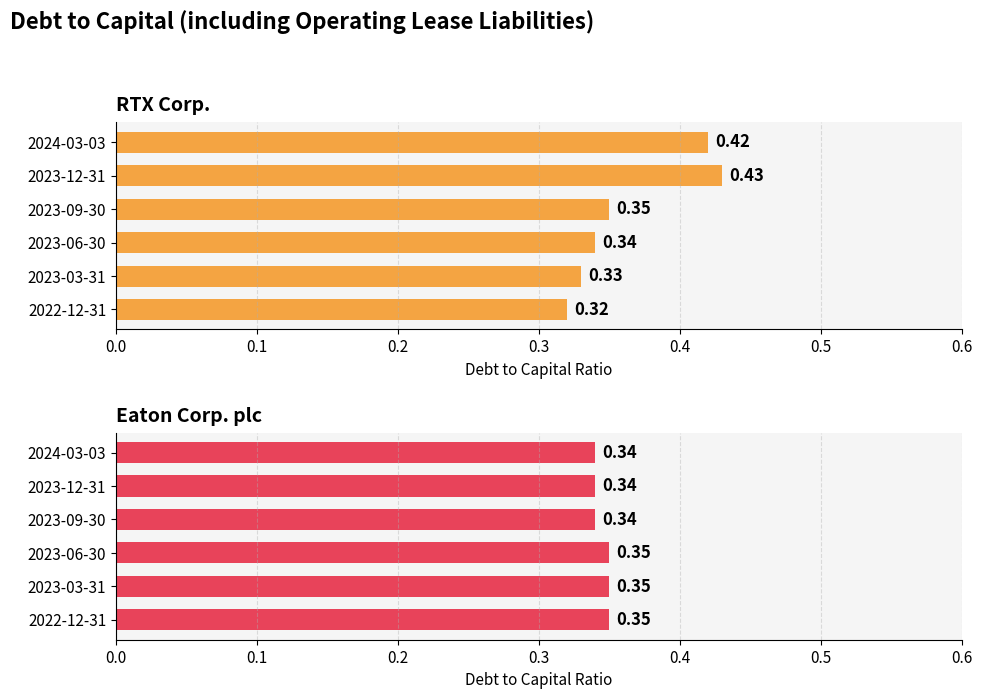

True or false: Eaton Corp. plc has a value of 0.6 at 2022-12-31.

False